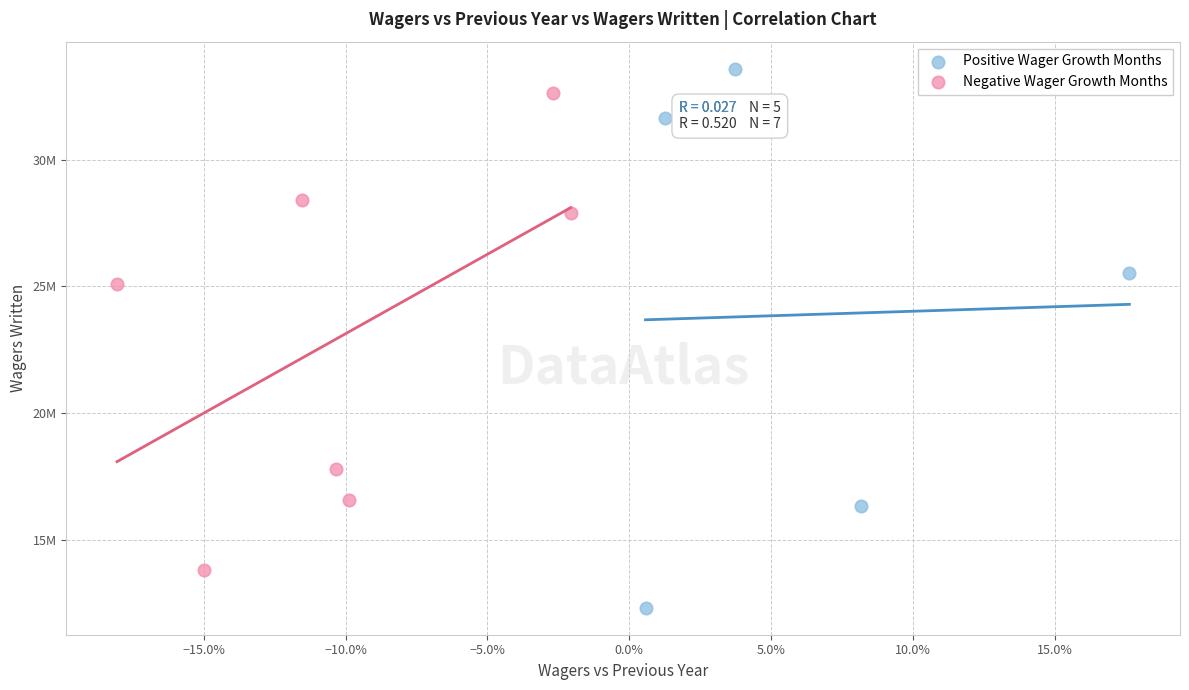

Which series has the largest Y range (max minus min)?

Positive Wager Growth Months